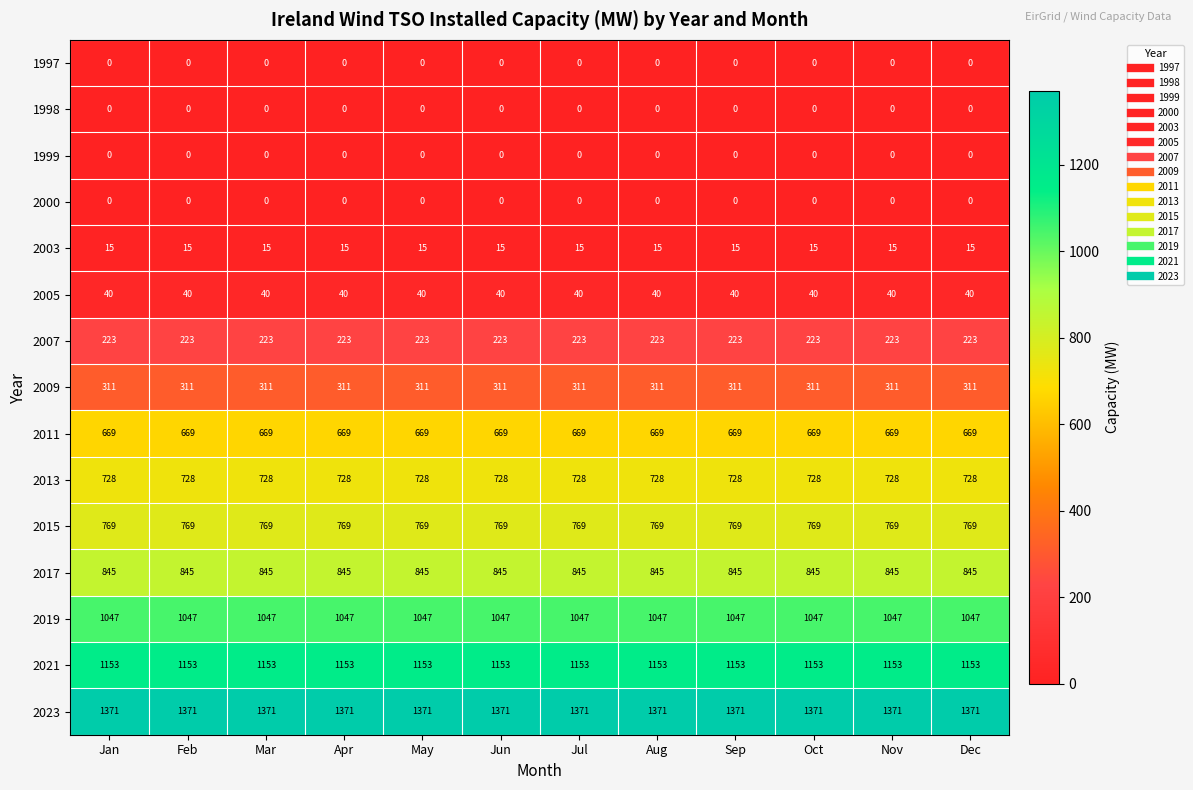

What is the maximum value shown in the chart?

1371